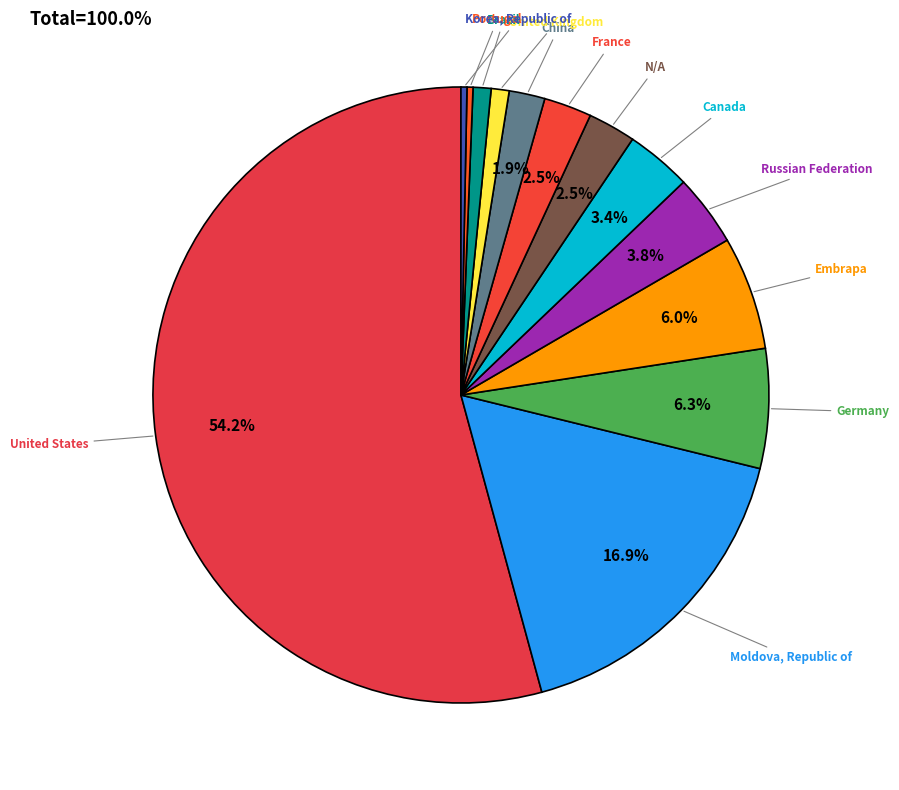

How many segments does this pie chart have?

13